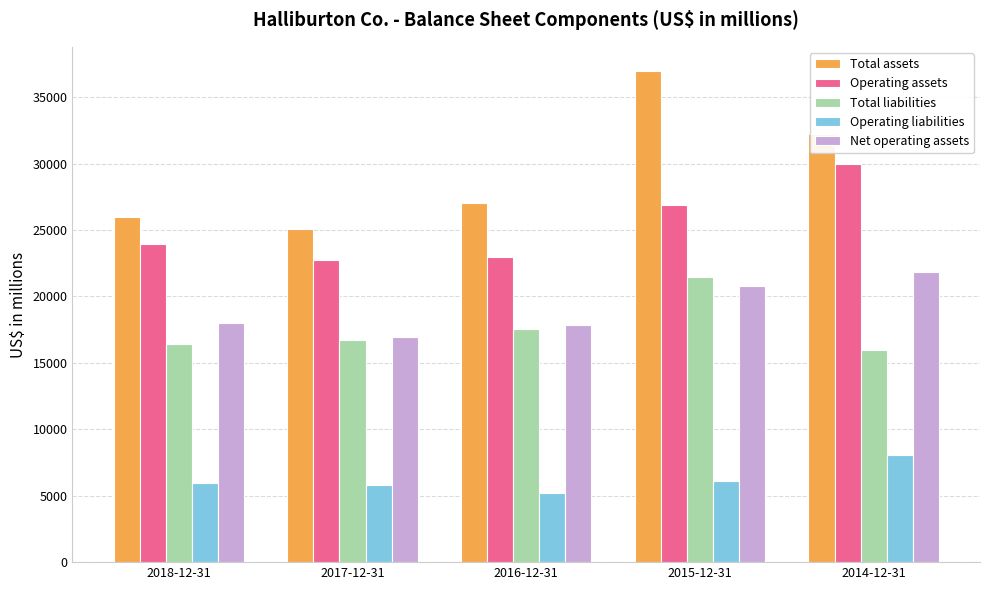

How many data points does each series have?

5